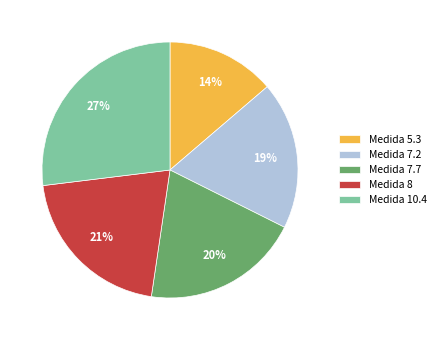

What is the smallest slice in the pie chart?

Medida 5.3